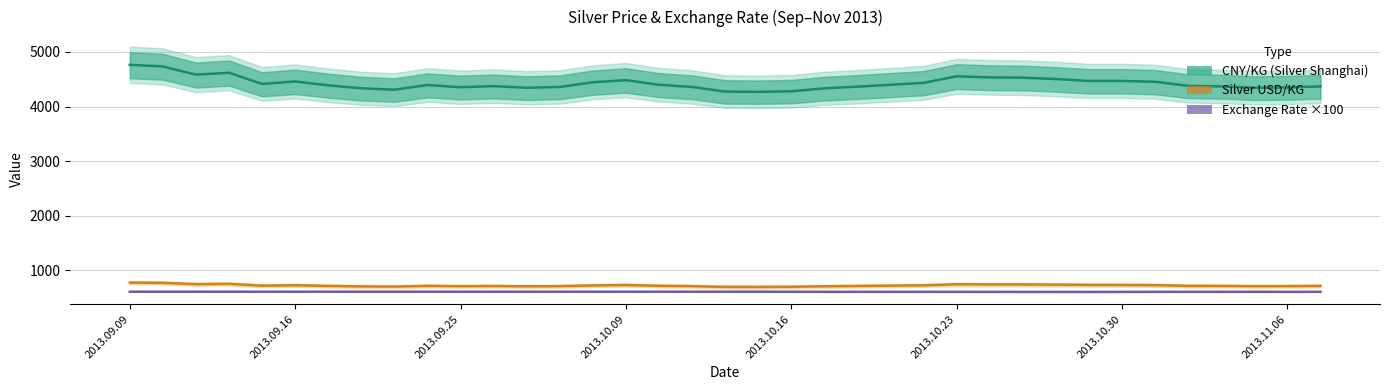

How many data points in Exchange Rate ×100 are above 611?

20